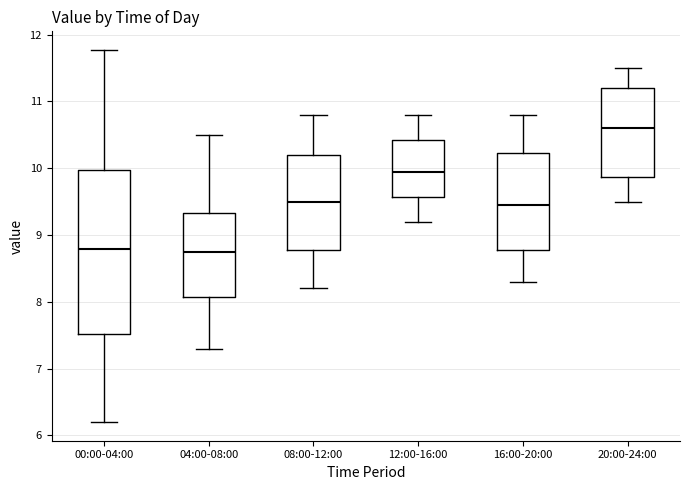

Where is the upper edge of the box for 12:00-16:00 on the y-axis? The values are not printed on the chart, so give them approximately, as read against the axis.

10.4